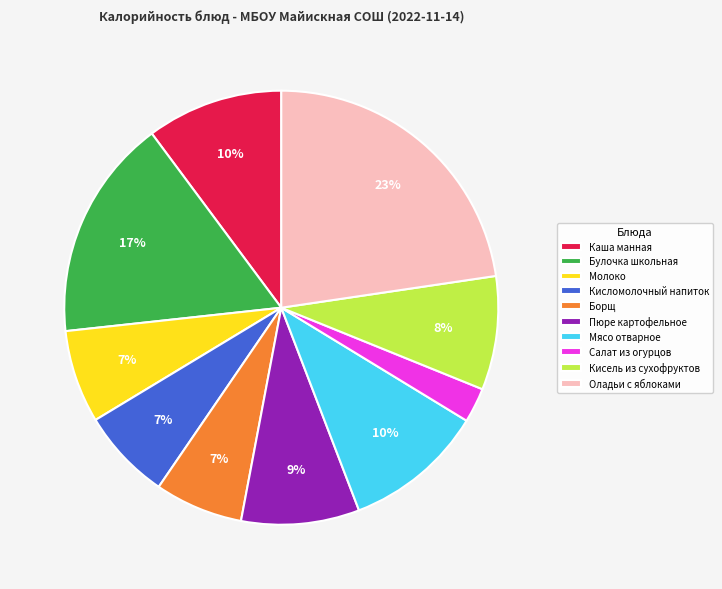

Is it true that Пюре картофельное is 9% of the pie?

True